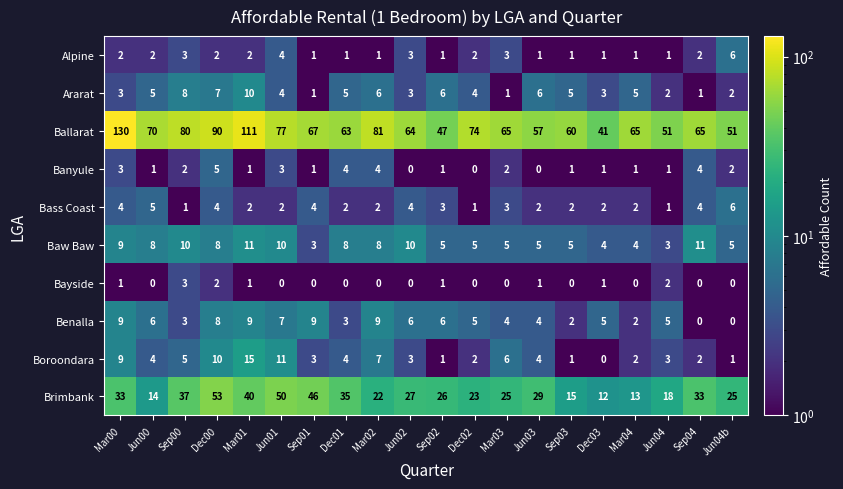

What is the difference between the second highest and second lowest values in the Baw Baw series?

8